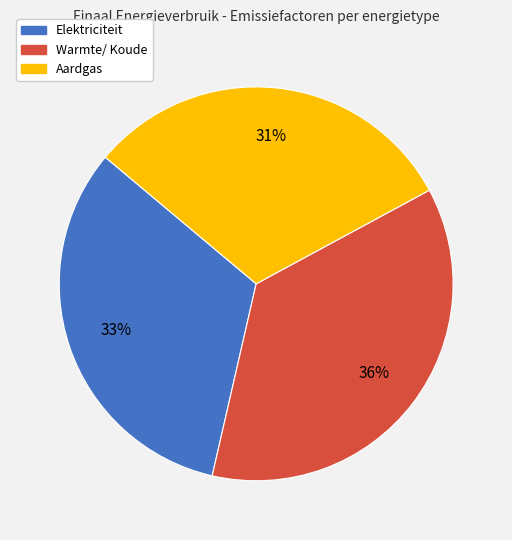

Combined, do Warmte/ Koude and Elektriciteit account for over 50%?

Yes